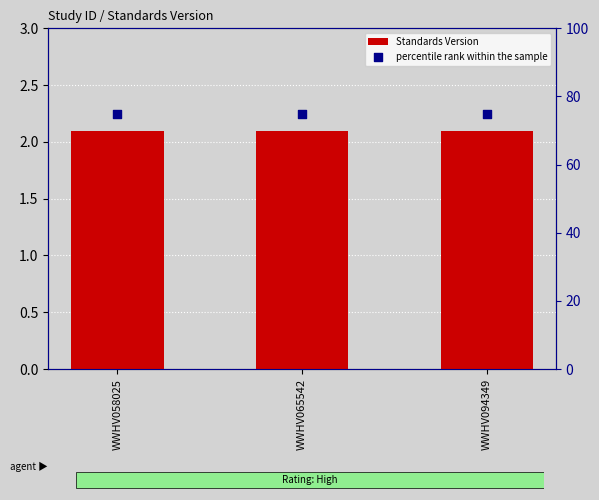

Which series has the largest Y range (max minus min)?

Standards Version